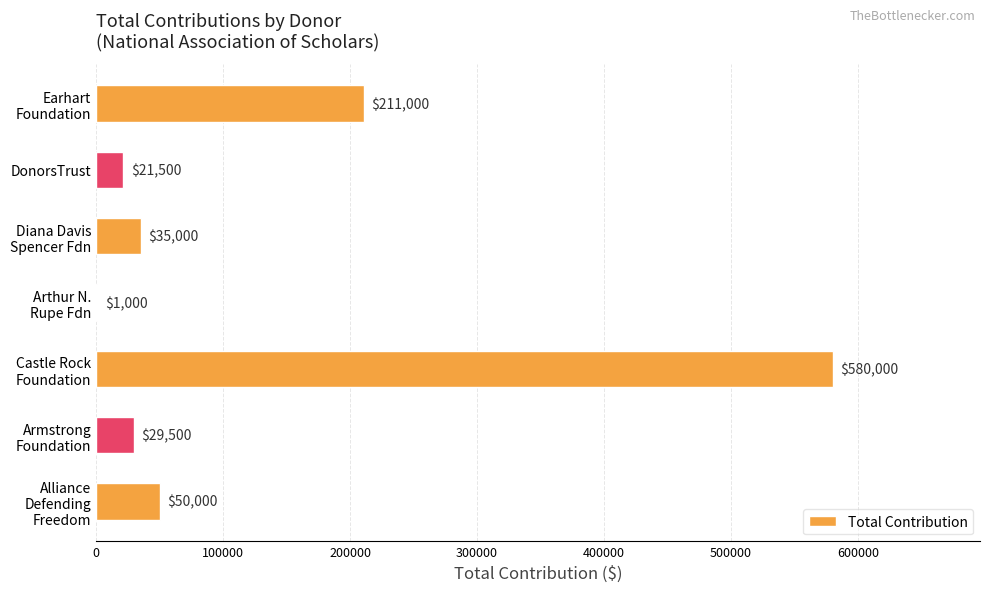

What is the maximum value shown in the chart?

580000